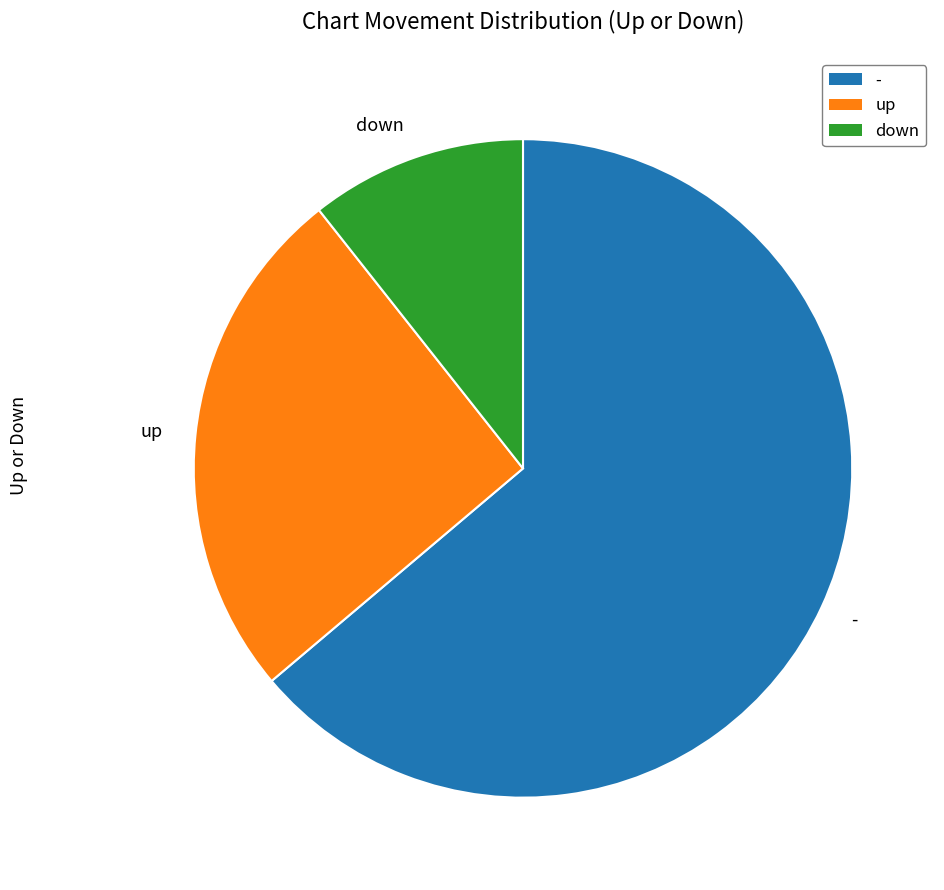

Rank the categories by value from highest to lowest.

-, up, down